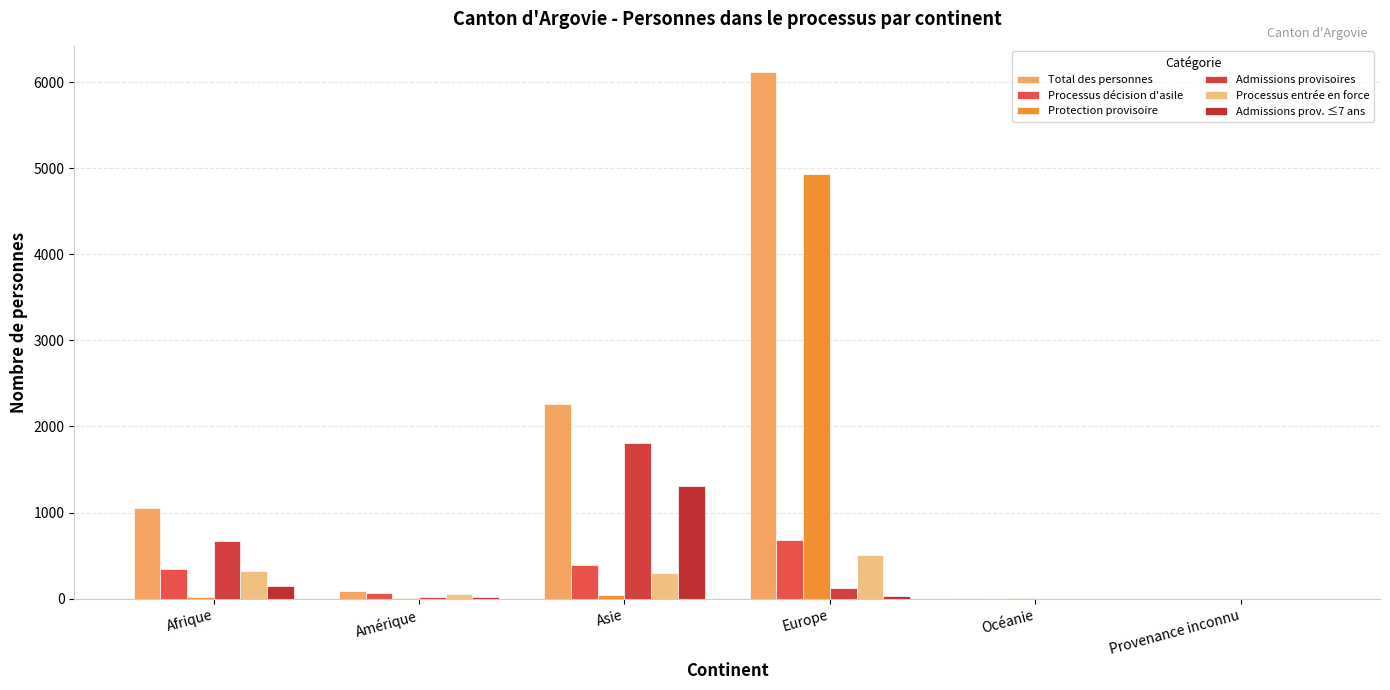

What is the difference between the maximum and second lowest values in the Total des personnes series?

6116